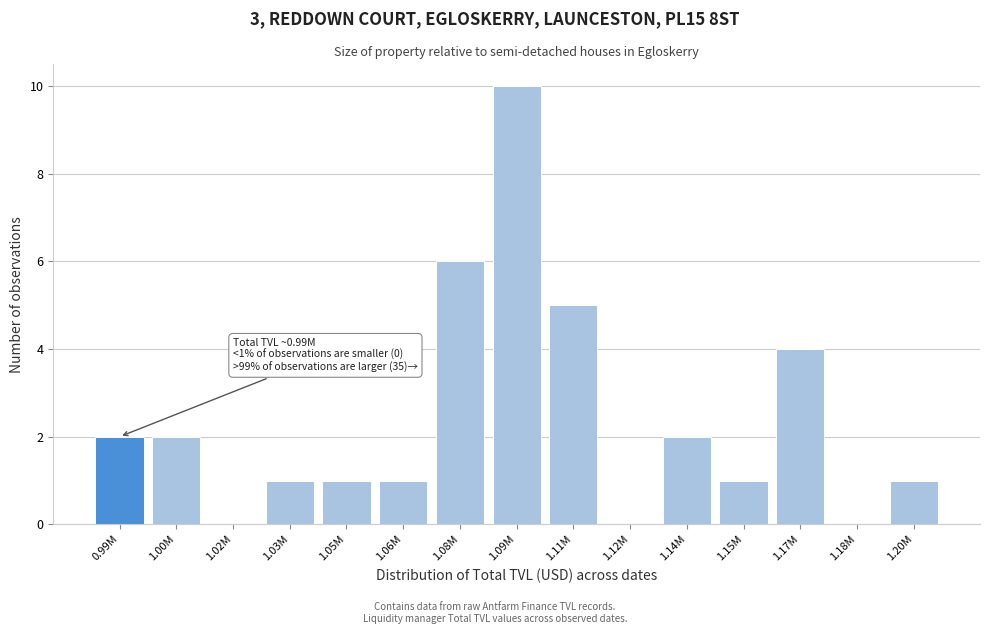

Reading left to right, what are all the values shown in this chart?

0.99M=2	1.00M=2	1.02M=0	1.03M=1	1.05M=1	1.06M=1	1.08M=6	1.09M=10	1.11M=5	1.12M=0	1.14M=2	1.15M=1	1.17M=4	1.18M=0	1.20M=1